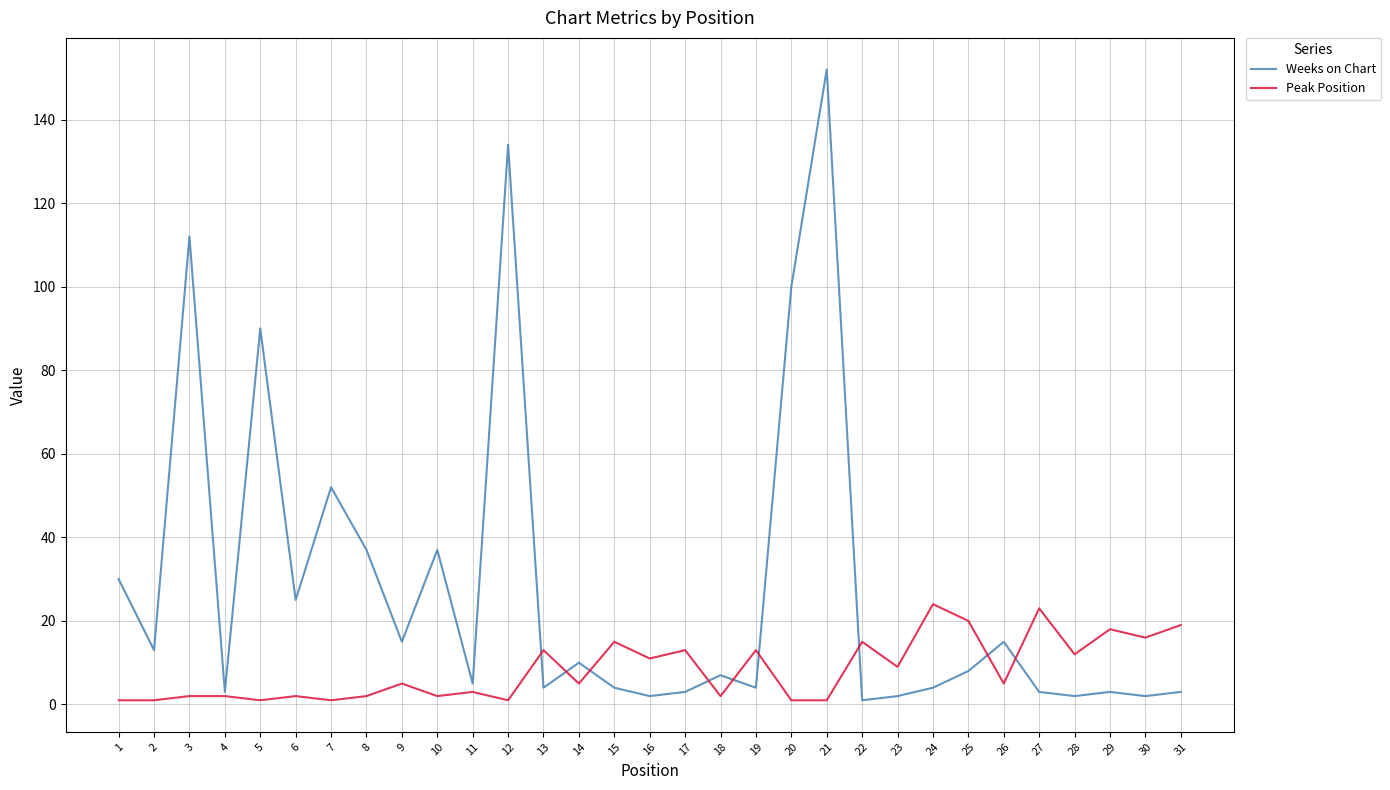

Reading right to left, list all the values displayed in this chart.

Weeks on Chart: 3	2	3	2	3	15	8	4	2	1	152	100	4	7	3	2	4	10	4	134	5	37	15	37	52	25	90	3	112	13	30
Peak Position: 19	16	18	12	23	5	20	24	9	15	1	1	13	2	13	11	15	5	13	1	3	2	5	2	1	2	1	2	2	1	1